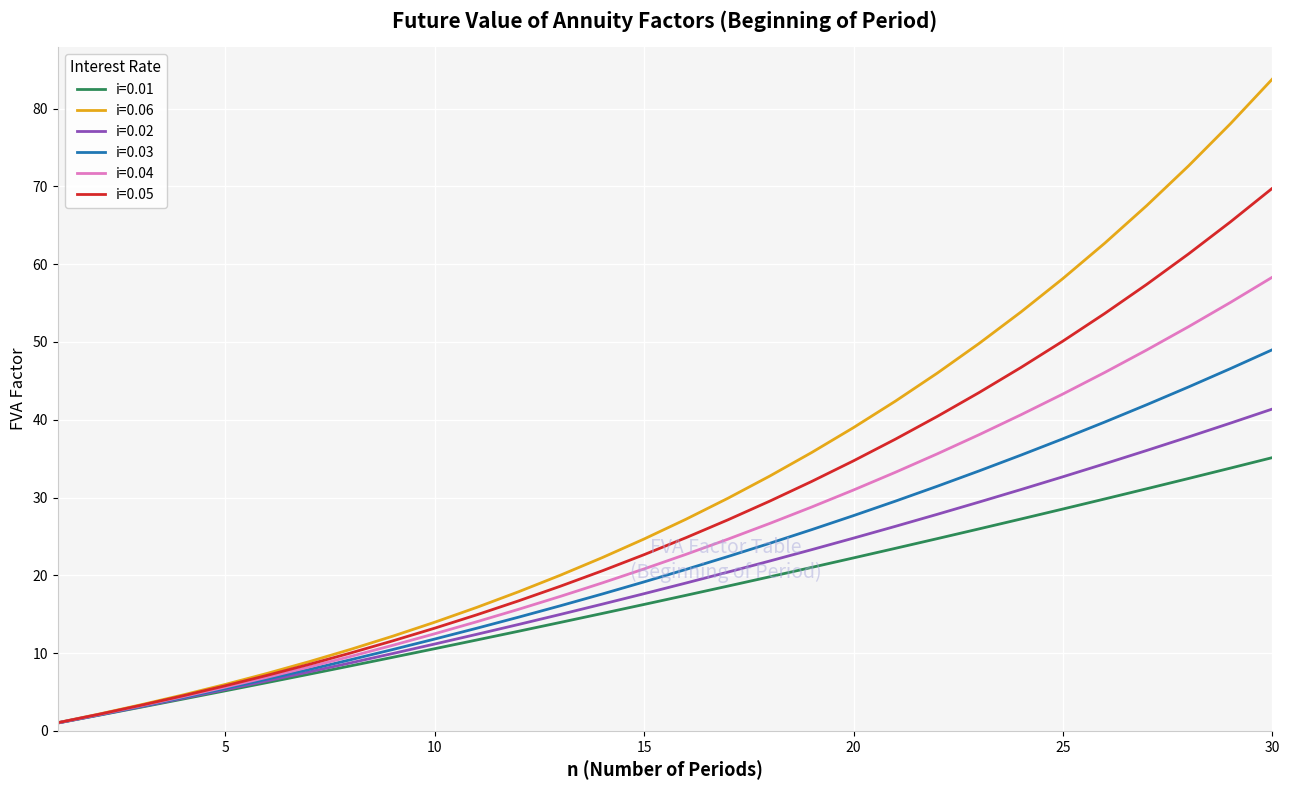

Which series has the widest spread of values?

i=0.06